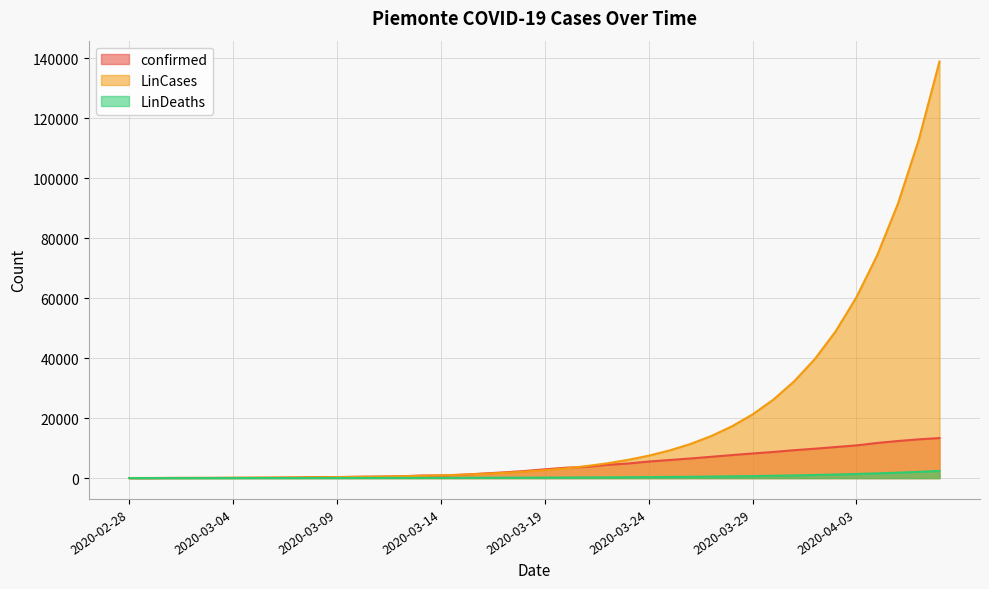

True or false: LinCases and LinDeaths cross at least once.

False